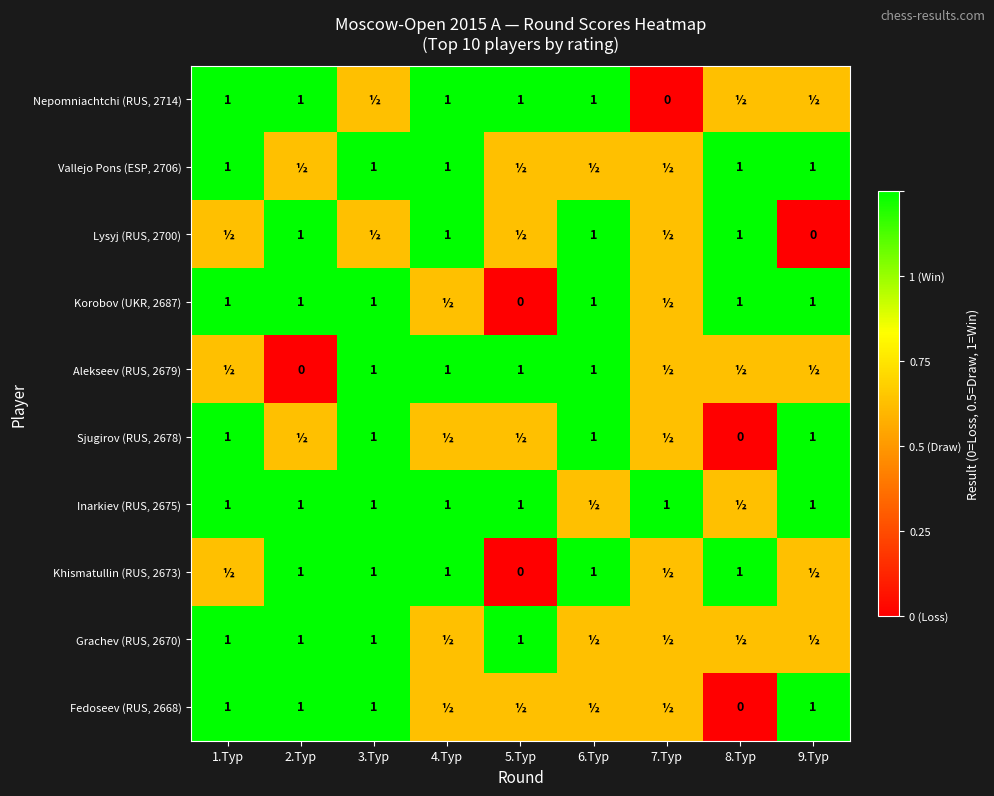

The Inarkiev (RUS, 2675) series shows 0.6 at 2.Tур. True or false?

False